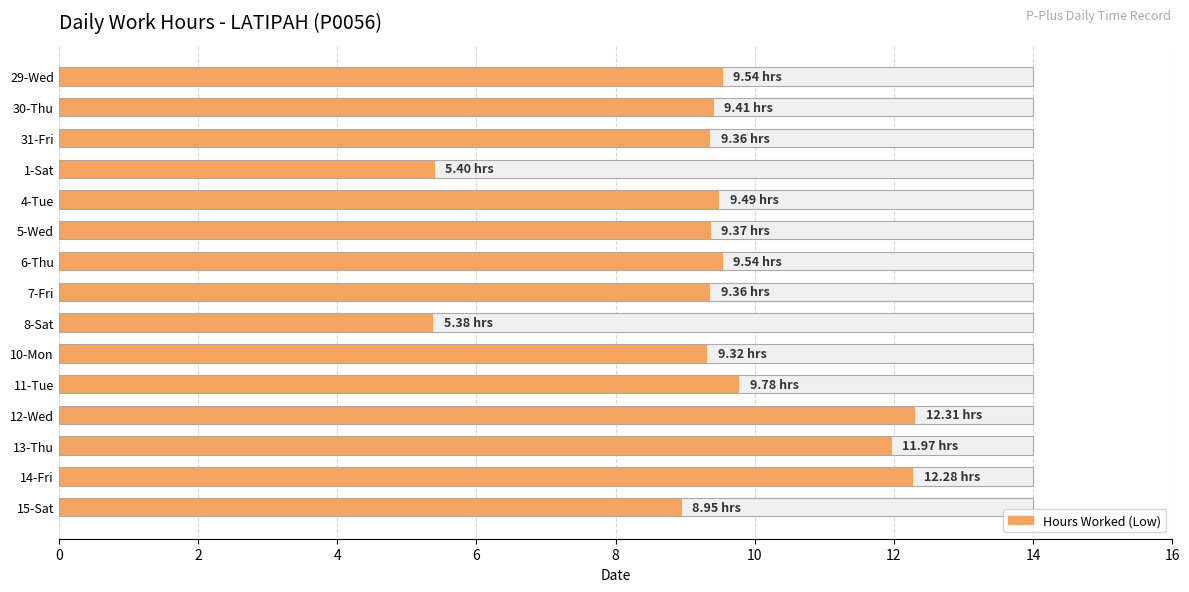

How many distinct data groups are displayed?

1